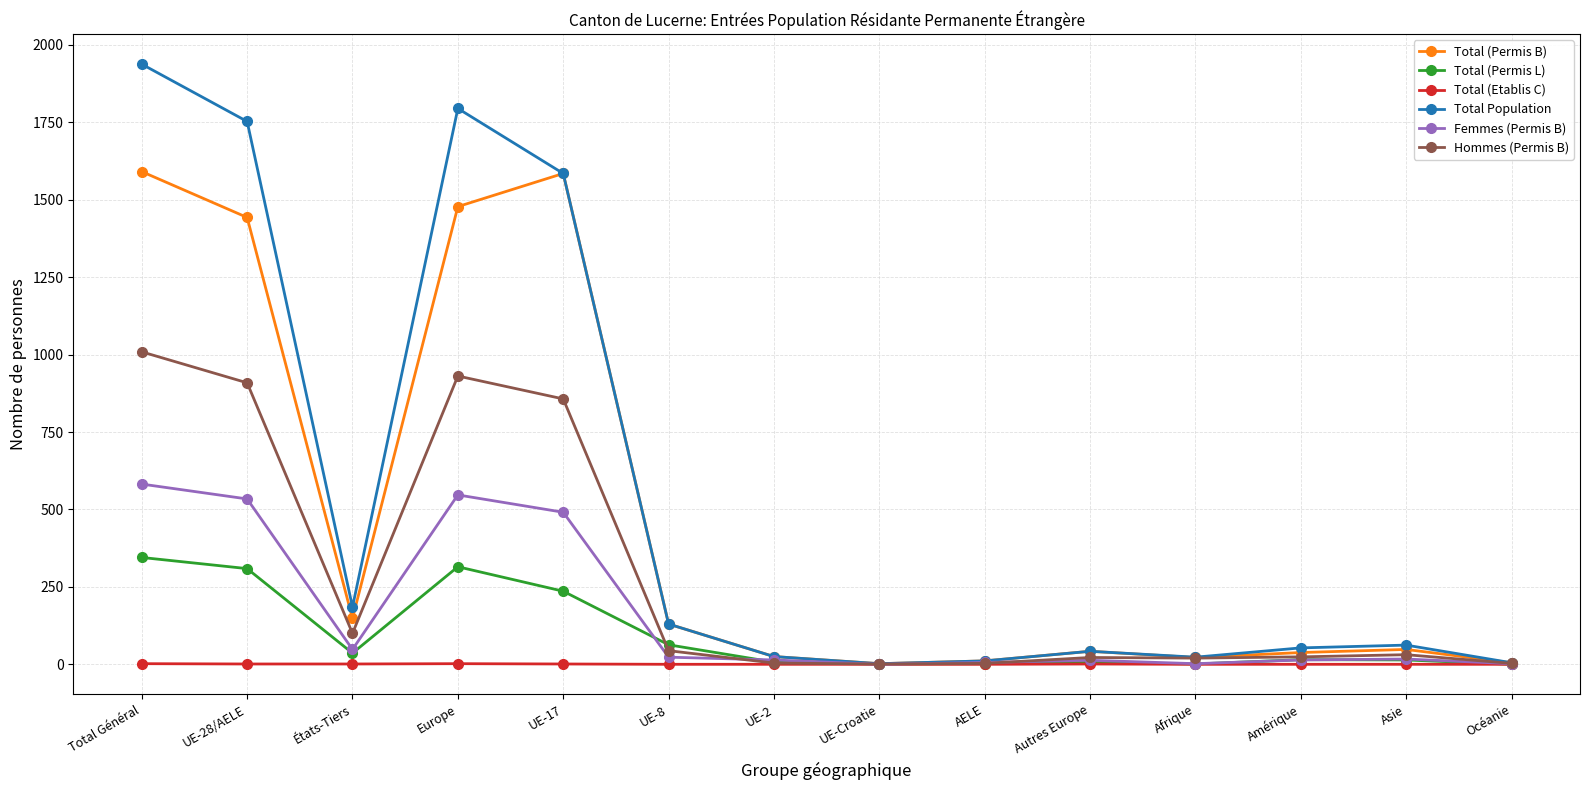

Which series has the largest range (max minus min)?

Total Population